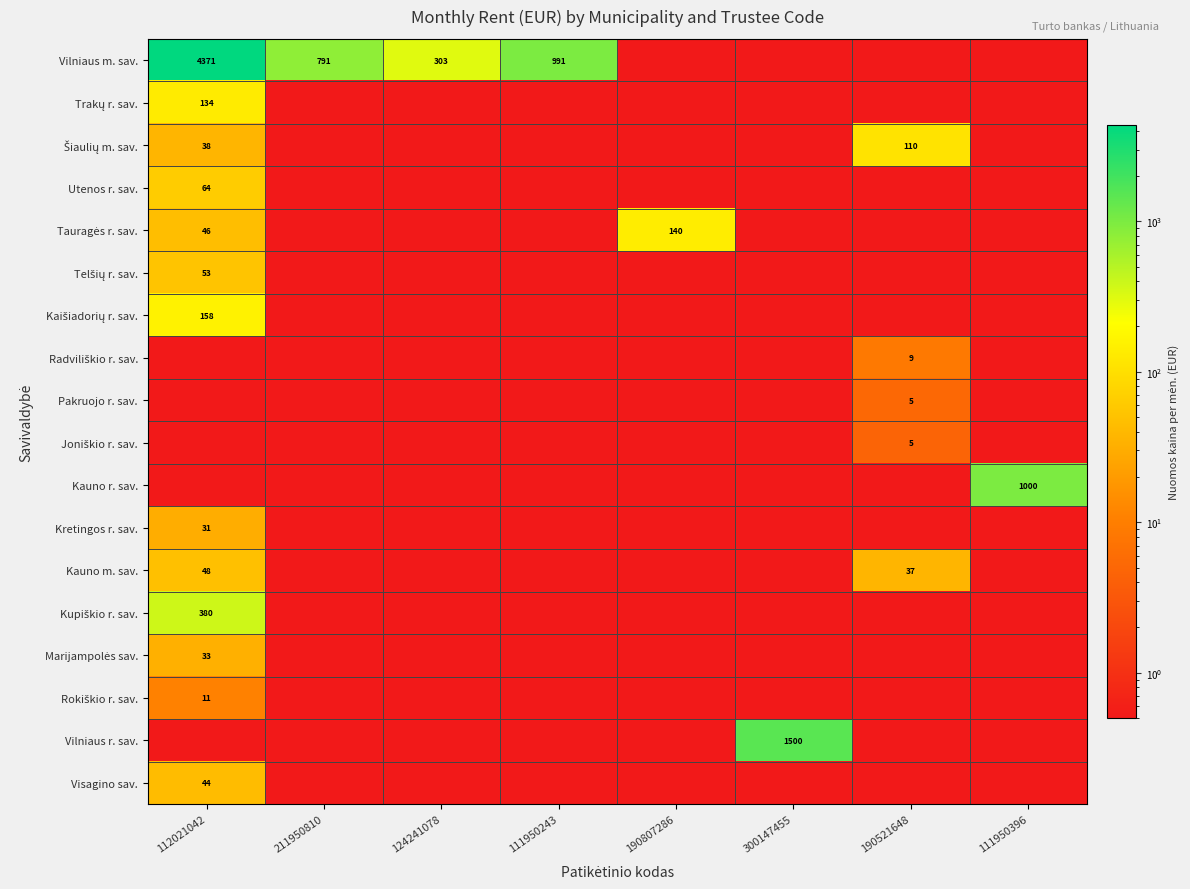

Is it true that Utenos r. sav. equals 115.1 at 112021042?

False